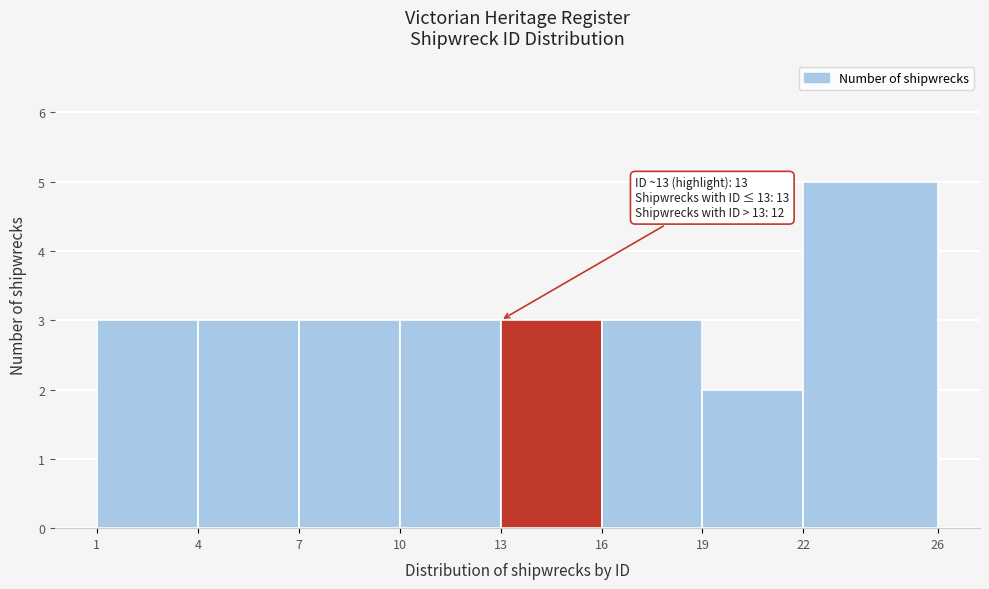

Over which range of the x-axis is the bar tallest?

22 to 26